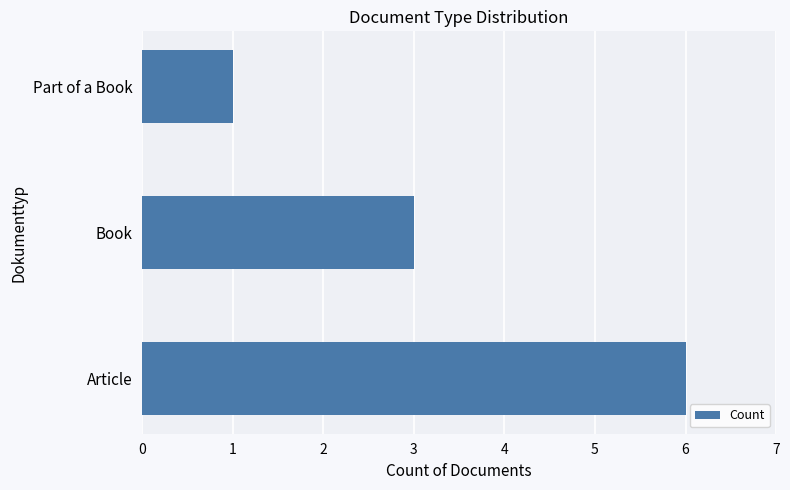

What is the difference between the maximum and minimum values?

5